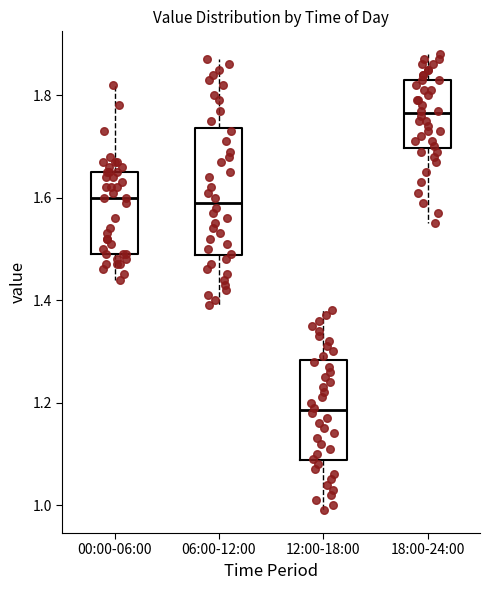

Reading left to right, transcribe this box plot: for each box, give where its median line is, the range the box spans, and where its two whiskers end, as read against the y-axis. The values are not printed on the chart, so give them approximately, as read against the axis.

00:00-06:00: median 1.60, box 1.50 to 1.66, whiskers 1.44 to 1.82
06:00-12:00: median 1.60, box 1.48 to 1.74, whiskers 1.40 to 1.88
12:00-18:00: median 1.18, box 1.08 to 1.28, whiskers 1.00 to 1.38
18:00-24:00: median 1.76, box 1.70 to 1.84, whiskers 1.56 to 1.88